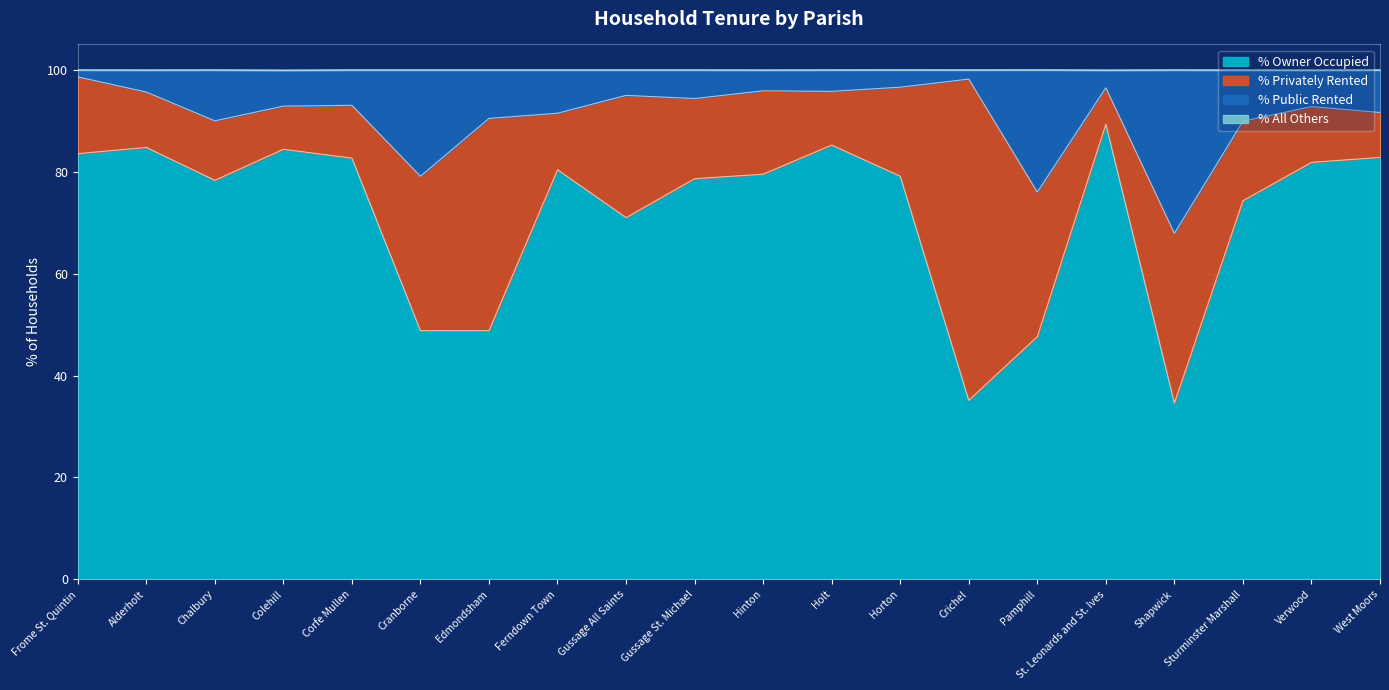

Between Gussage St. Michael and St. Leonards and St. Ives, which series saw the biggest shift?

% Owner Occupied